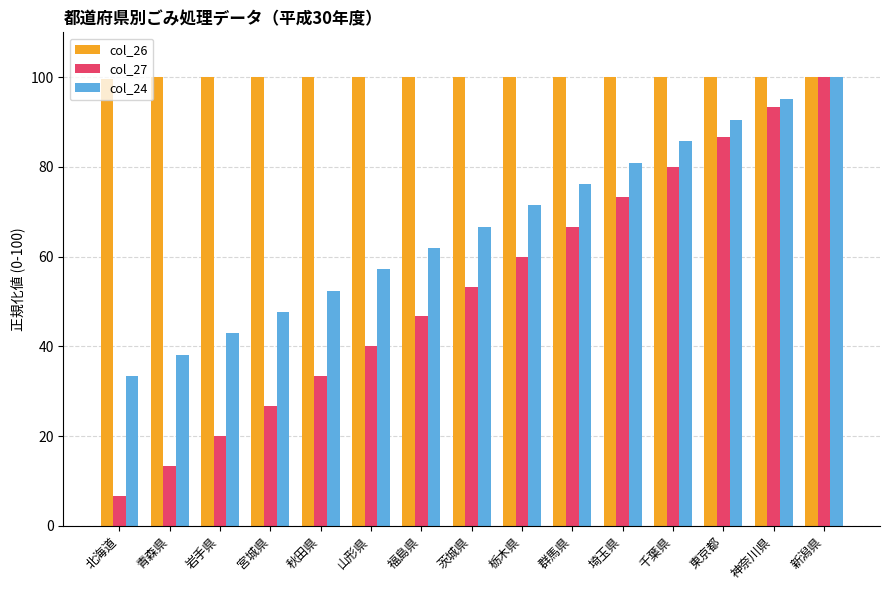

What is the value of the col_24 bar at the 11th from the left?

81.0